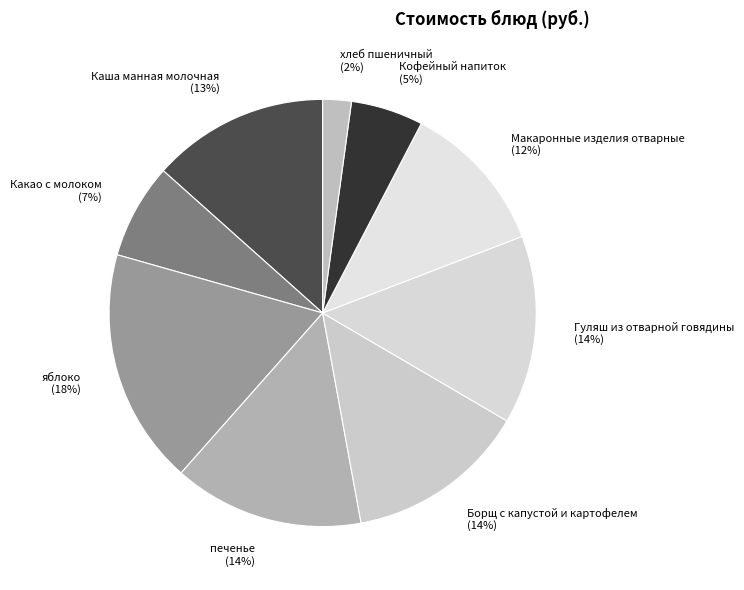

Between печенье and Кофейный напиток, which is larger?

печенье